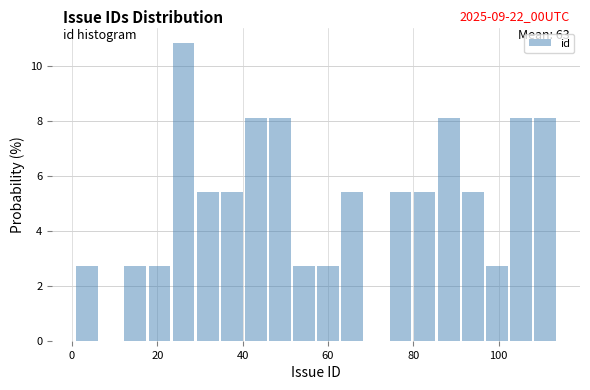

Around what value on the x-axis is the tallest bar? Give the approximate position of its centre, as read against the axis.

26